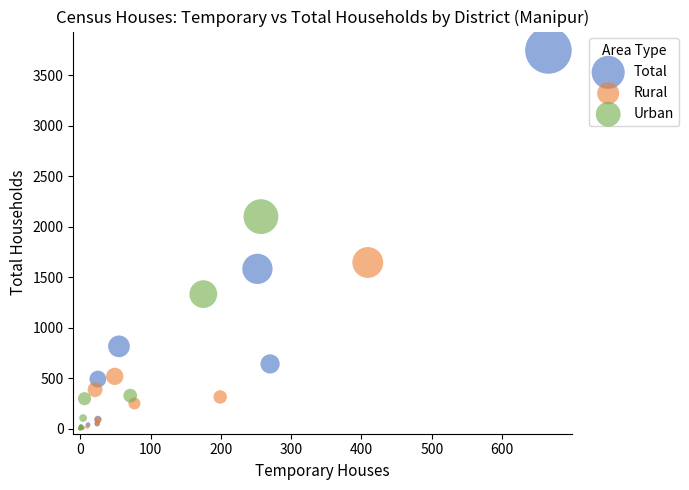

Which series has the largest Y range (max minus min)?

Total